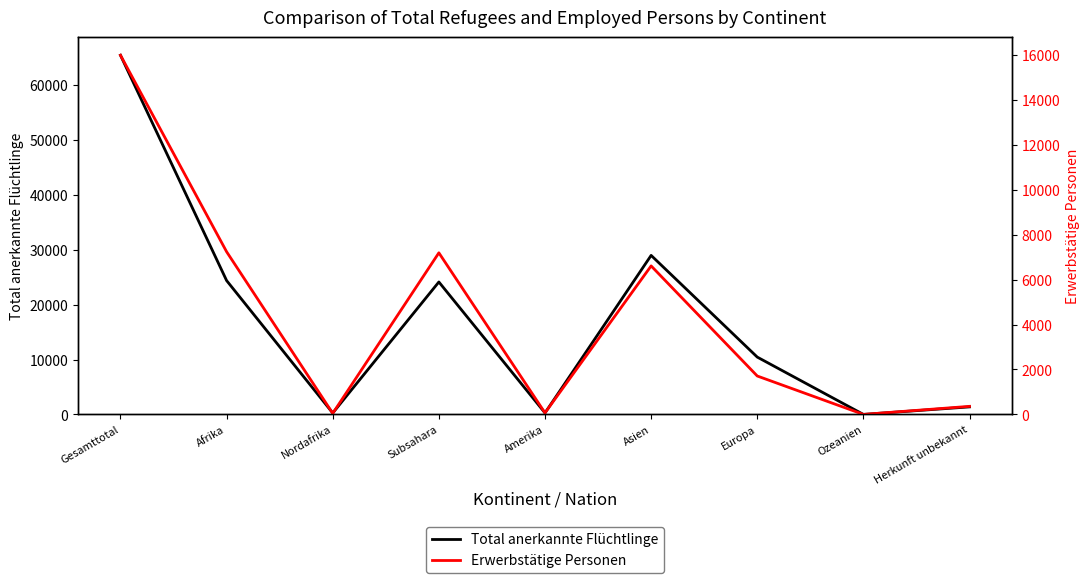

True or false: Erwerbstätige Personen and Total anerkannte Flüchtlinge cross at least once.

False